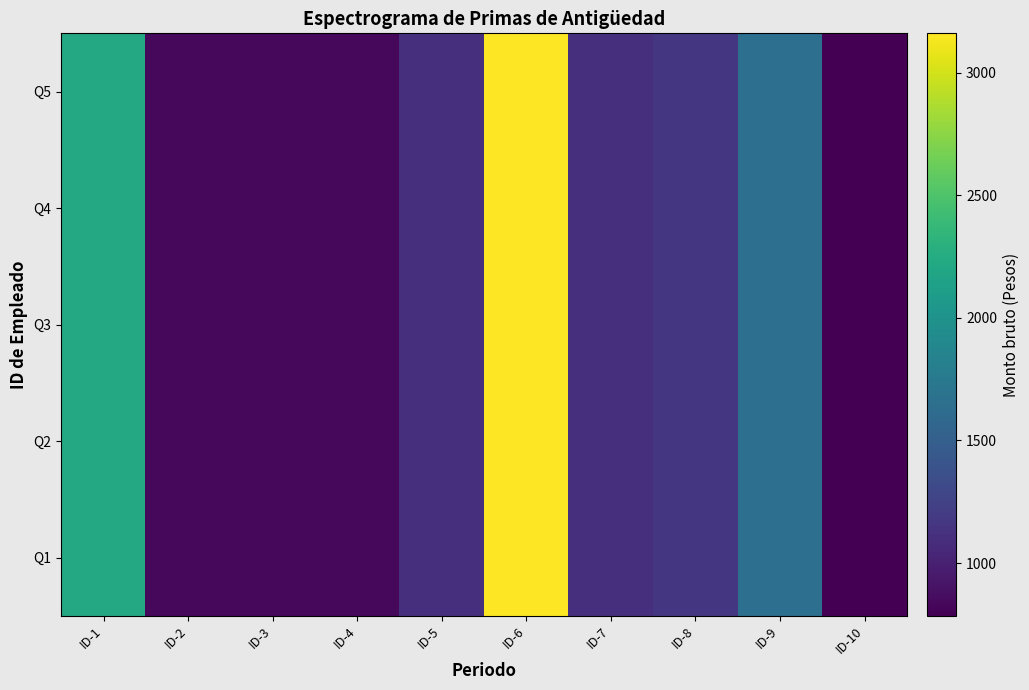

Rank the series at ID-8 from highest to lowest value.

Q1, Q2, Q3, Q4, Q5